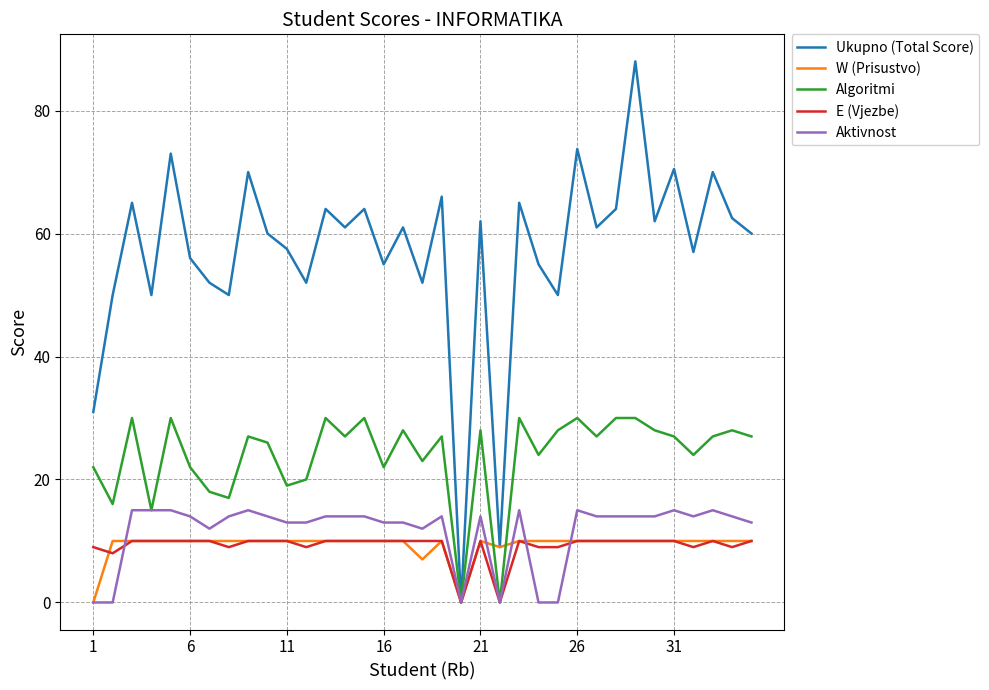

Which series has the largest total across all categories?

Ukupno (Total Score)